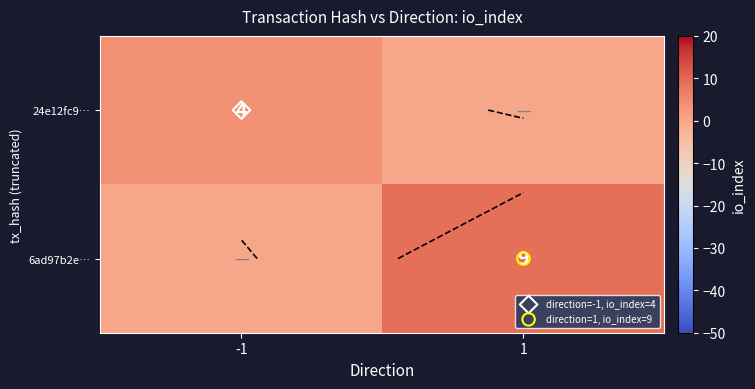

List the series in order of their peak value, lowest first.

24e12fc9…, 6ad97b2e…